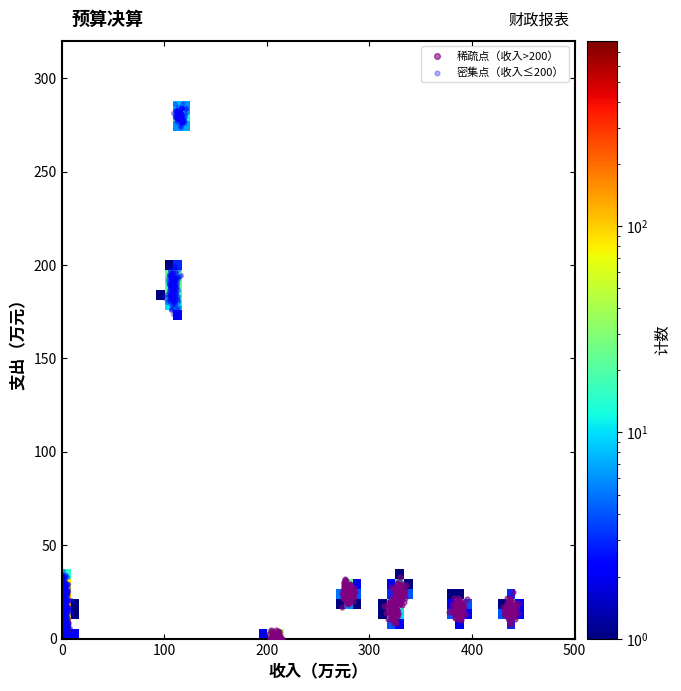

Which series contains the highest Y value?

密集点（收入≤200）